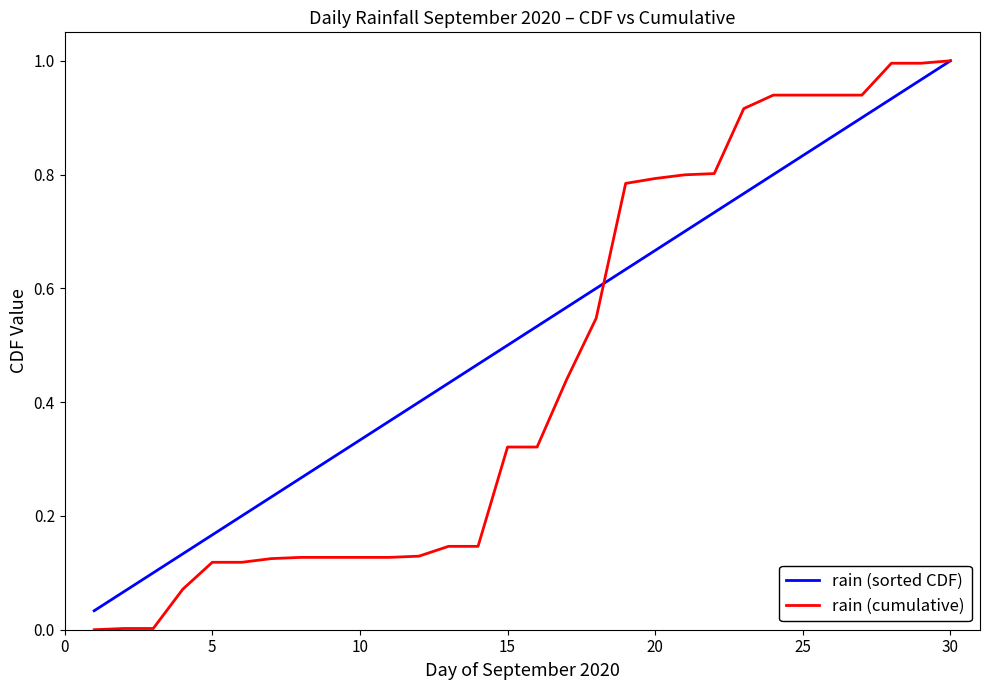

Which series has the largest range (max minus min)?

rain (cumulative)